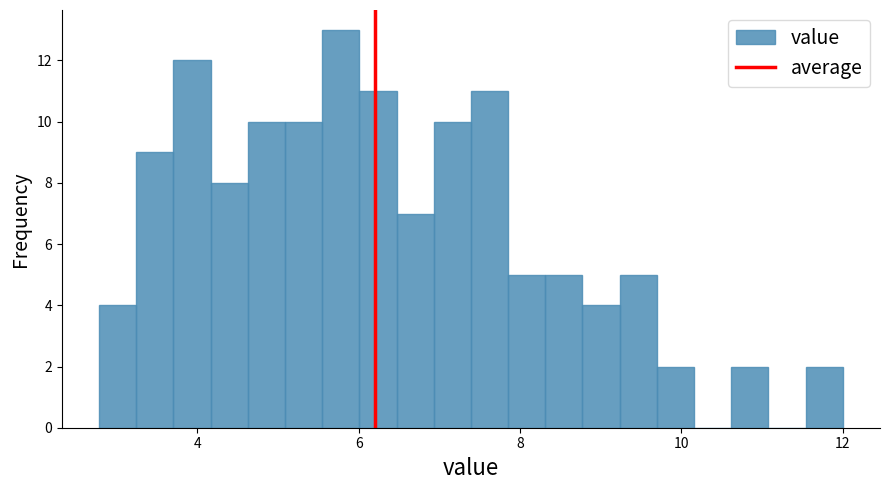

Around what value on the x-axis is the tallest bar? Give the approximate position of its centre, as read against the axis.

5.8